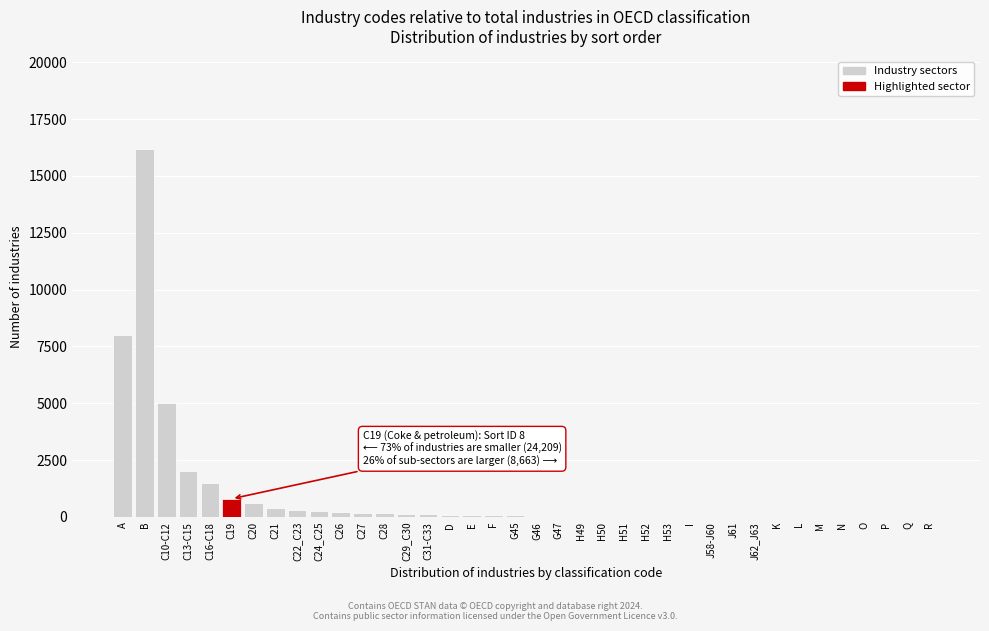

What is the greatest value displayed?

16200